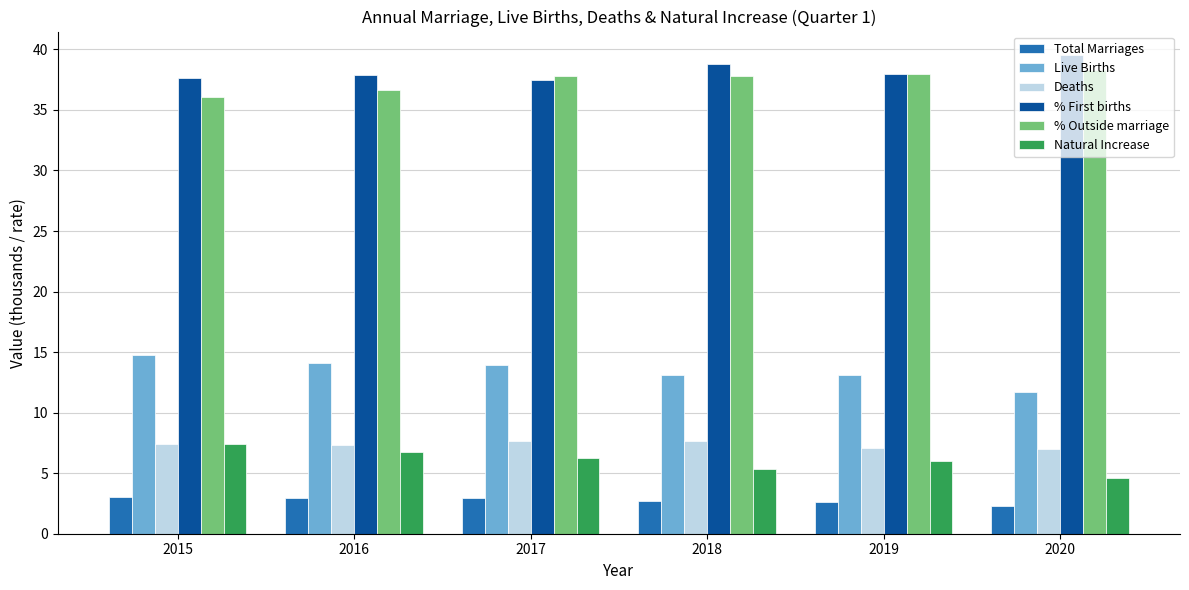

What are all the series names shown in the legend?

Total Marriages, Live Births, Deaths, % First births, % Outside marriage, Natural Increase